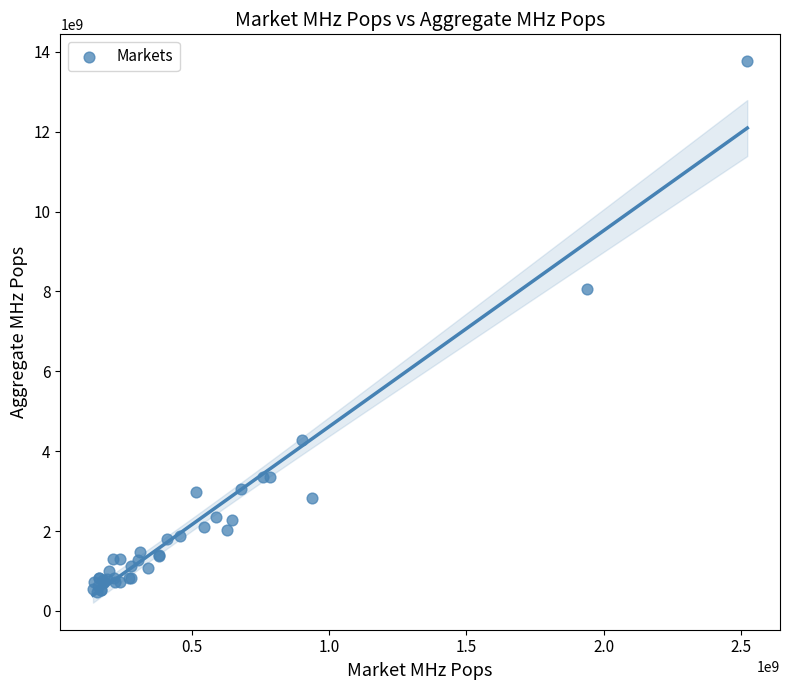

What Y value in the scatter plot is closest to 7115493250?

8067815050